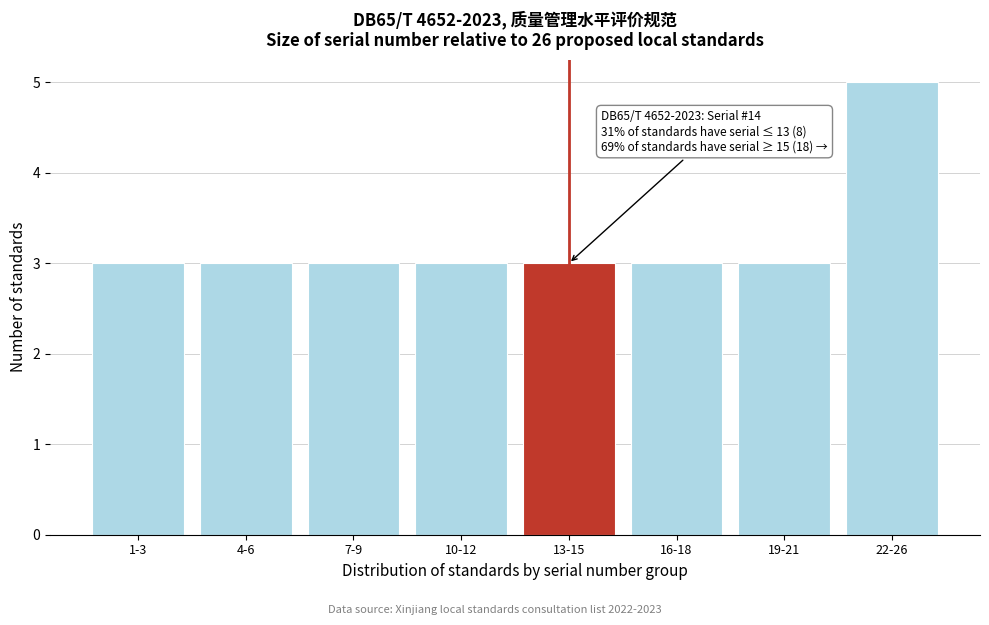

Reading right to left, list all the values displayed in this chart.

5	3	3	3	3	3	3	3